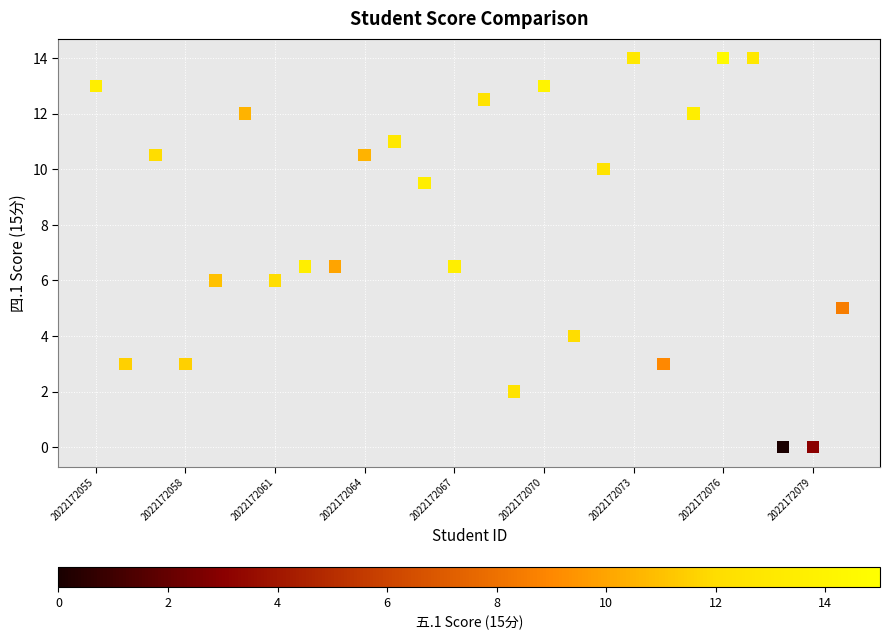

What is the range of Y values (max minus min)?

14.0